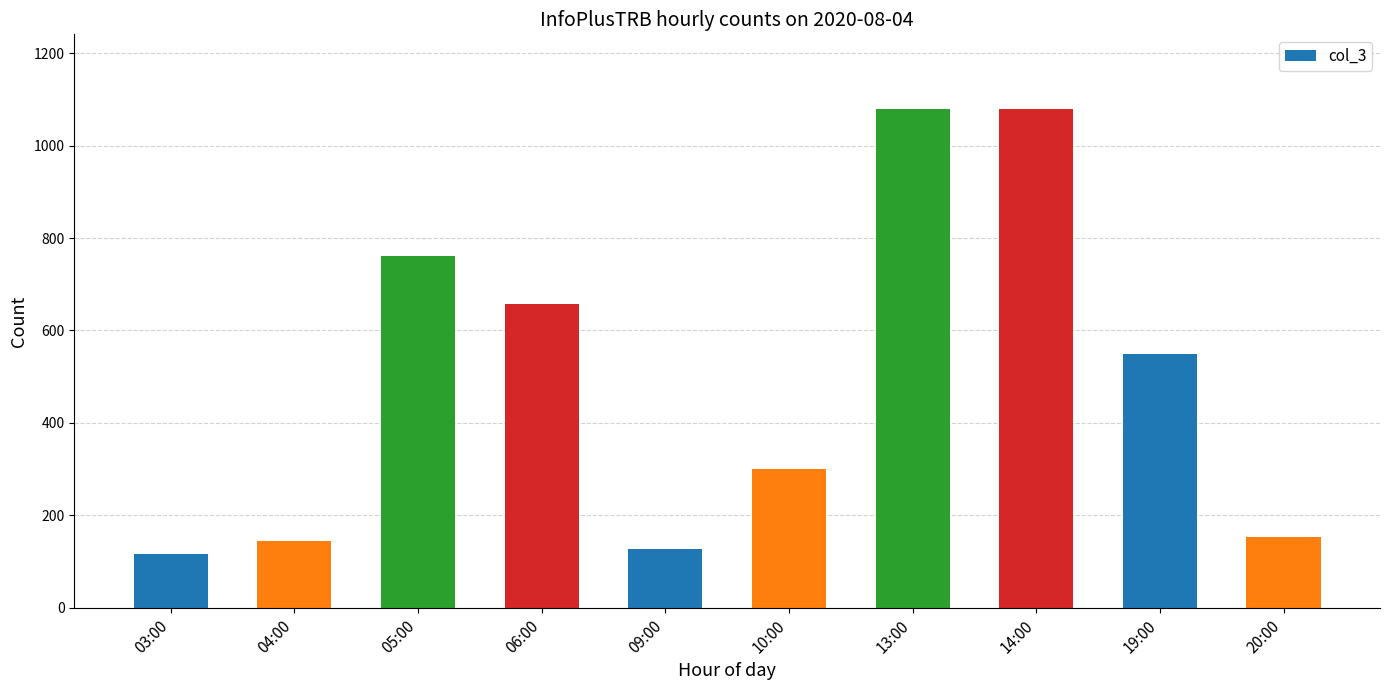

What is the label of the 6th bar from the left?

10:00